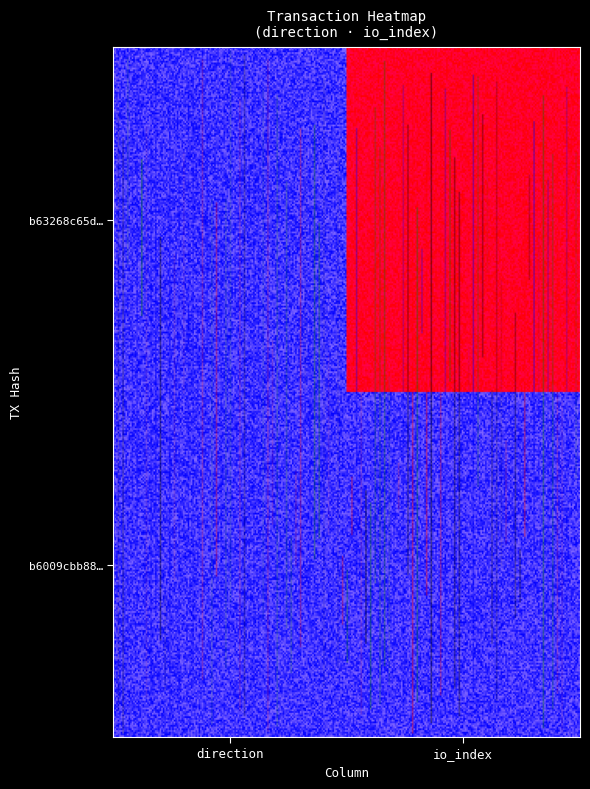

List the series in order of their peak value, highest first.

b63268c65df6d663074a06951948a130f0220ea, b6009cbb882885153c88945bc7d86f9d0cd2e7c